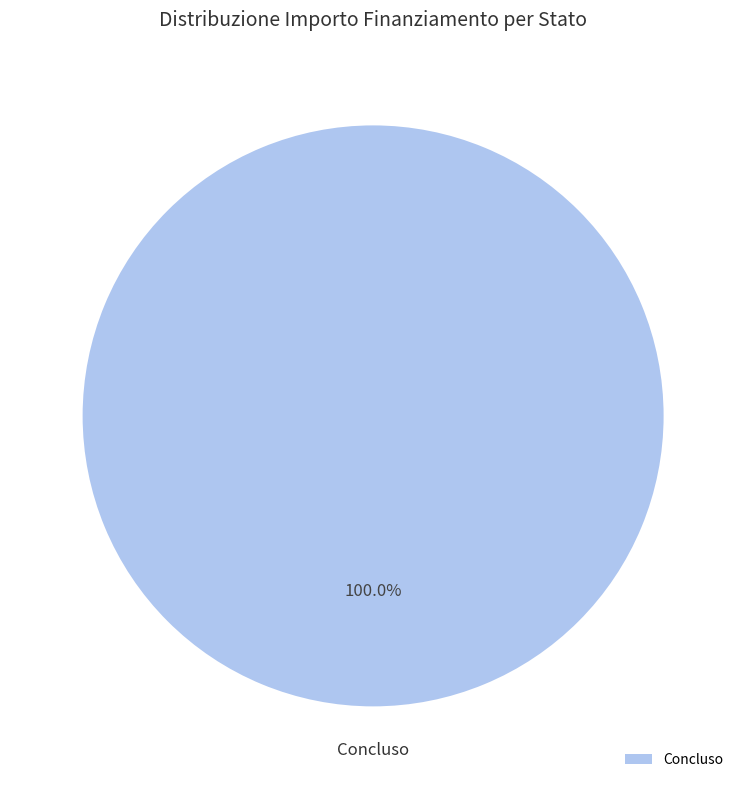

Rank the categories by value from highest to lowest.

Concluso